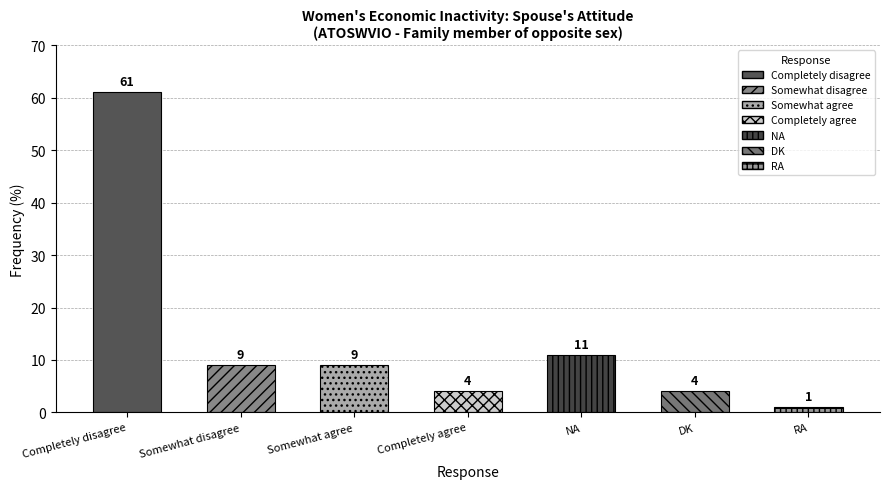

Does the chart contain any negative values?

No